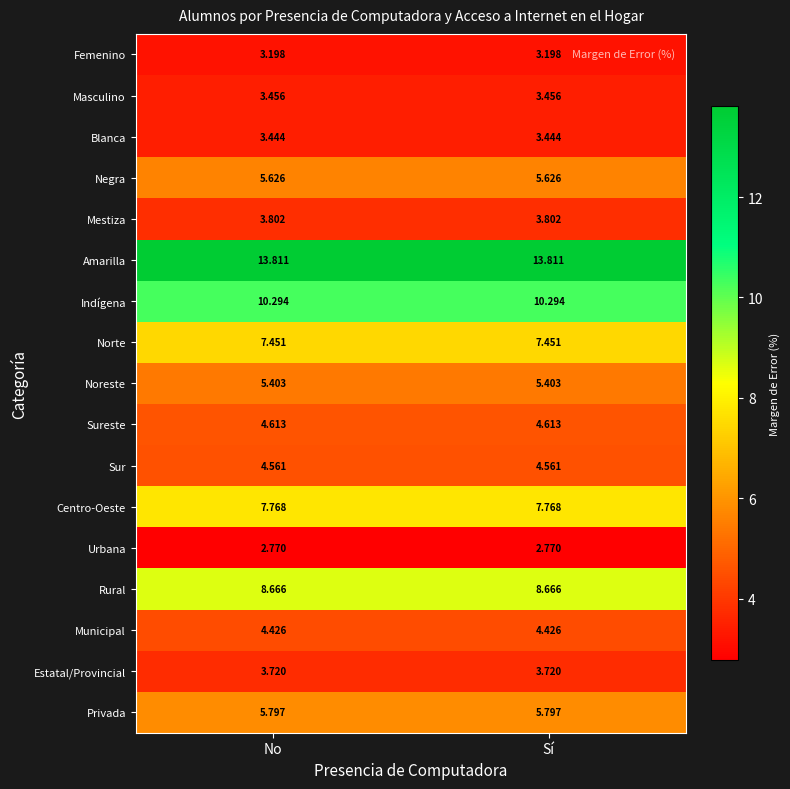

Which series has the largest total across all categories?

Amarilla